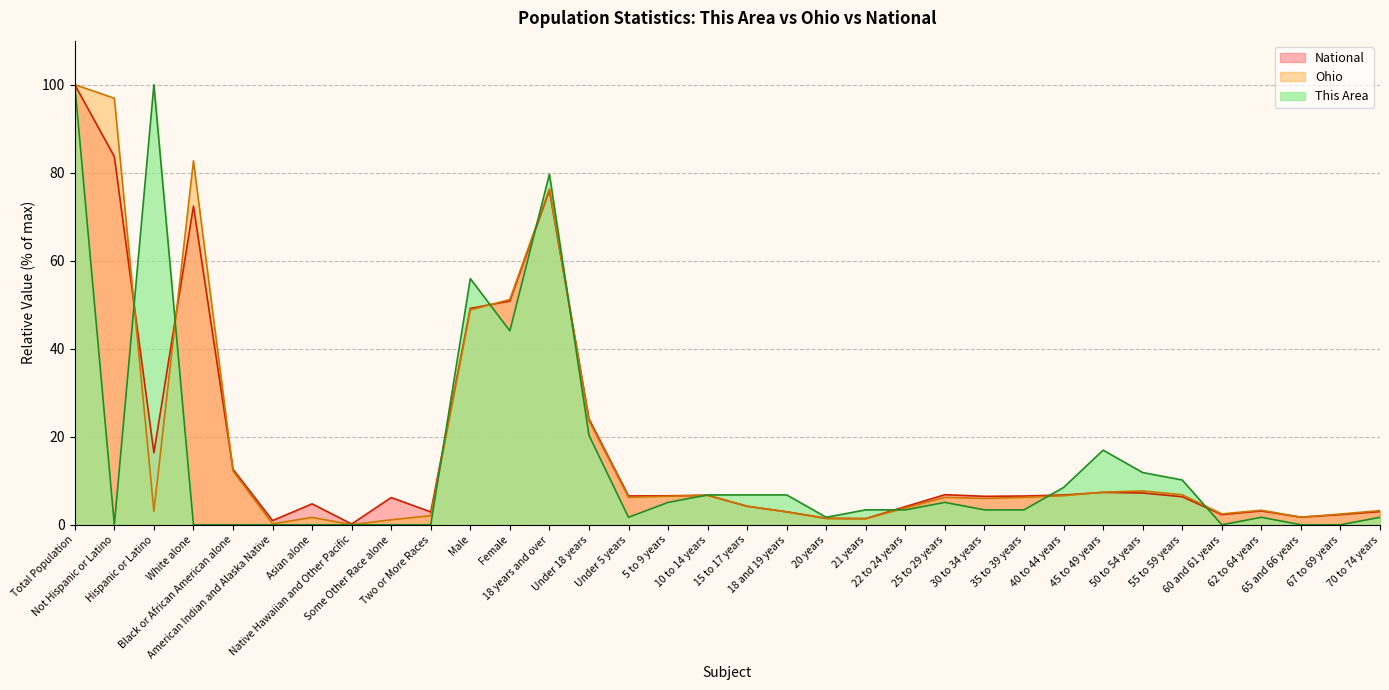

What is the minimum value for National?

0.2